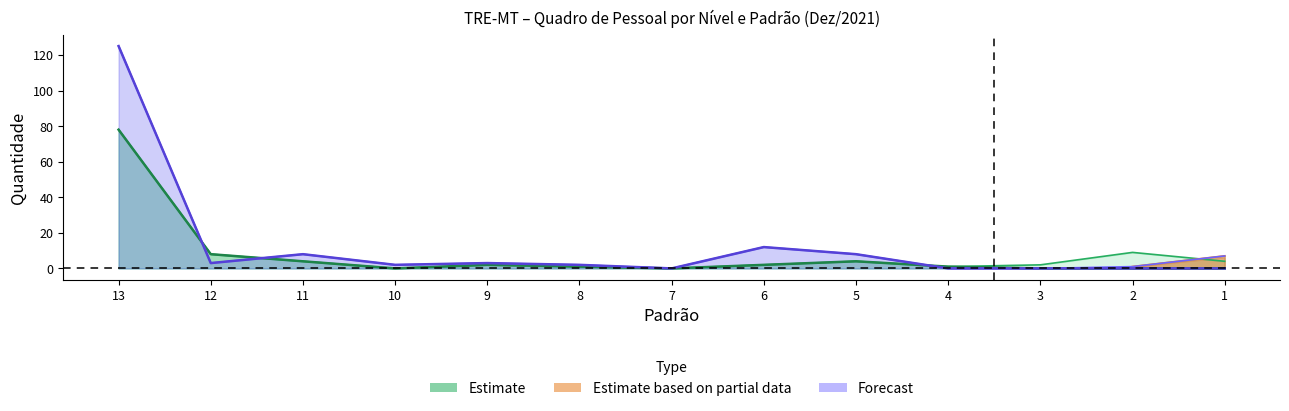

Is it true that the value at 10 is 0?

True